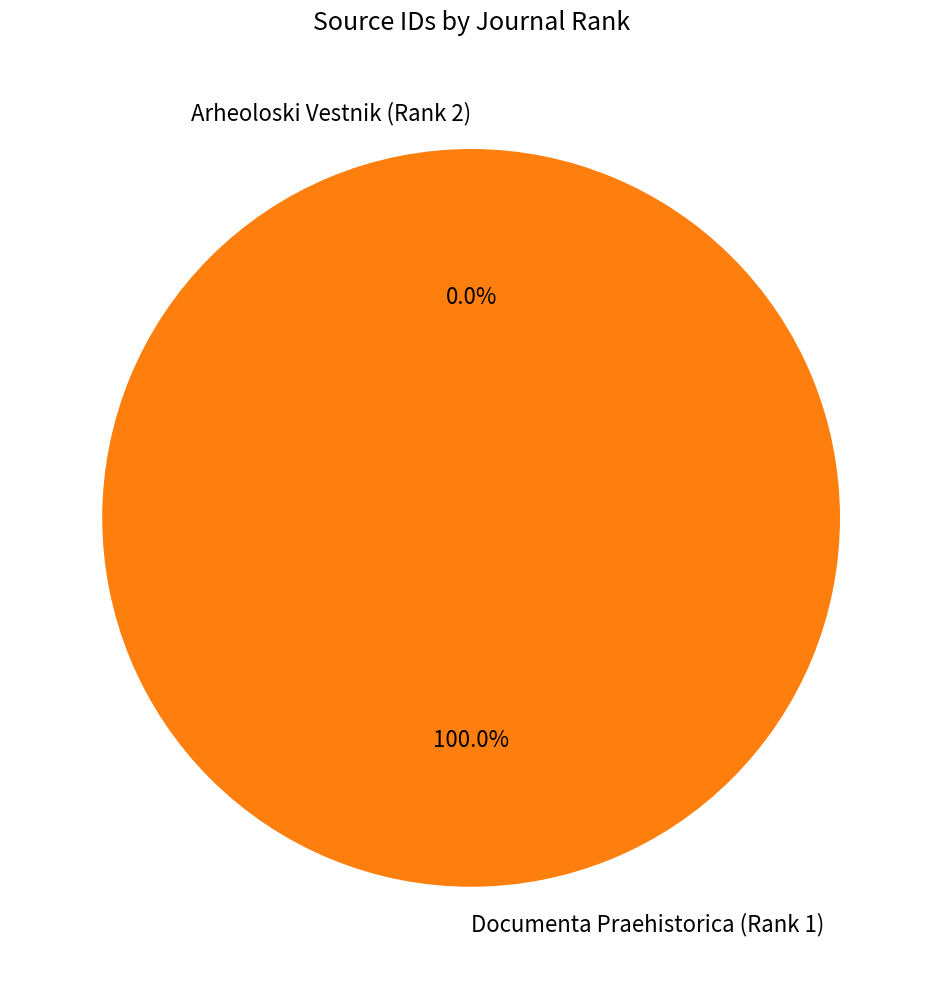

Which category accounts for the majority?

Documenta Praehistorica (Rank 1)